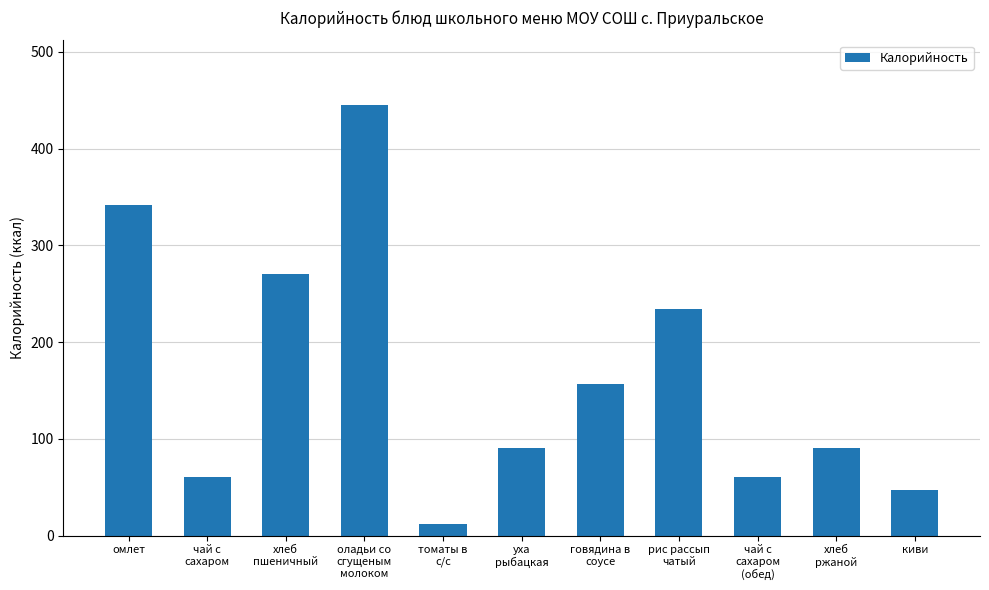

Which label corresponds to the largest value in the chart?

оладьи со
сгущеным
молоком